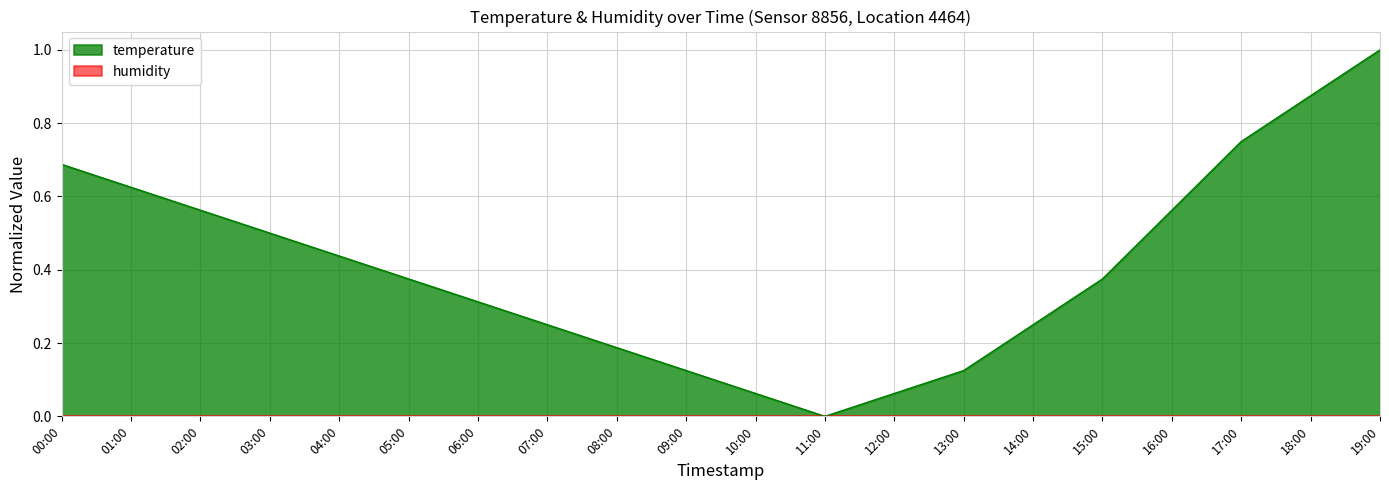

Where is the first local minimum?

11:00